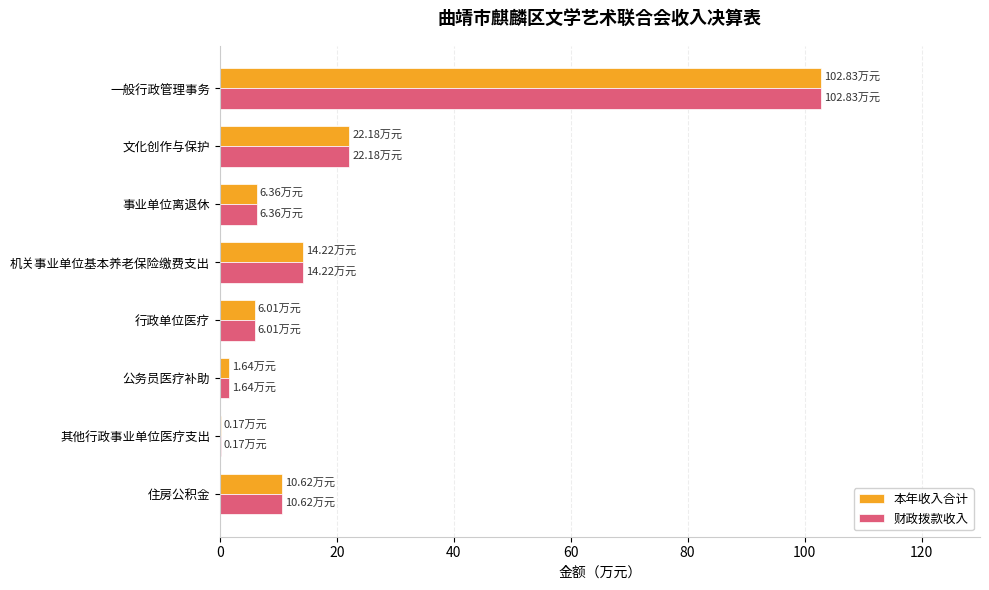

What is the sum of the 本年收入合计 values at 一般行政管理事务 and 事业单位离退休?

109.2